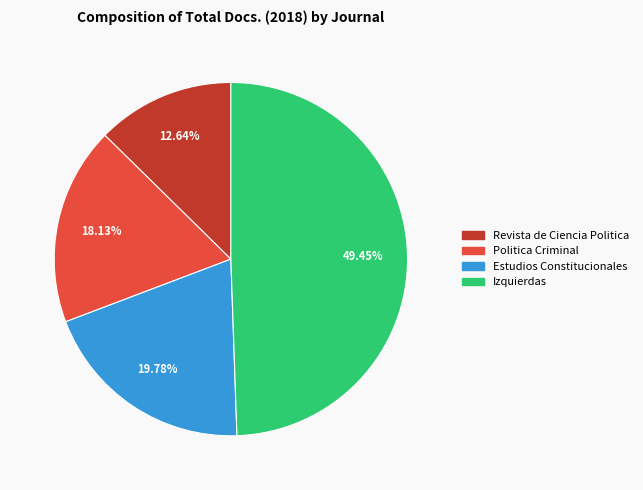

Is there a majority slice in this chart?

No